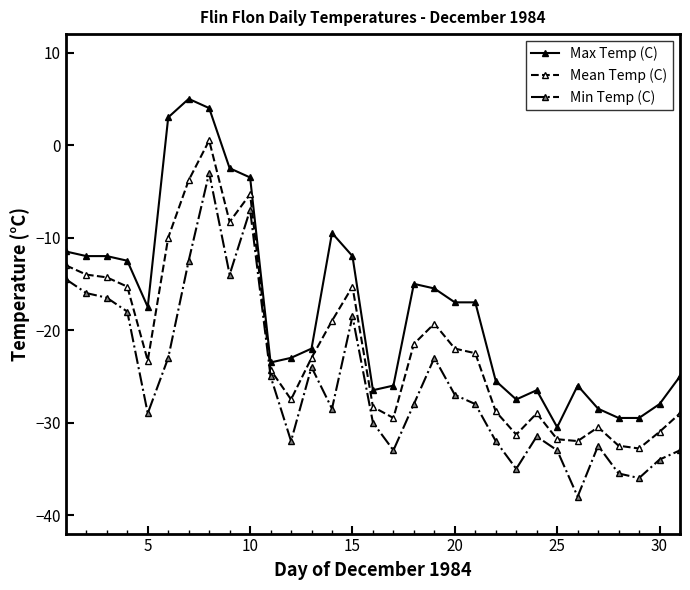

What is the minimum value shown in the chart?

-38.0